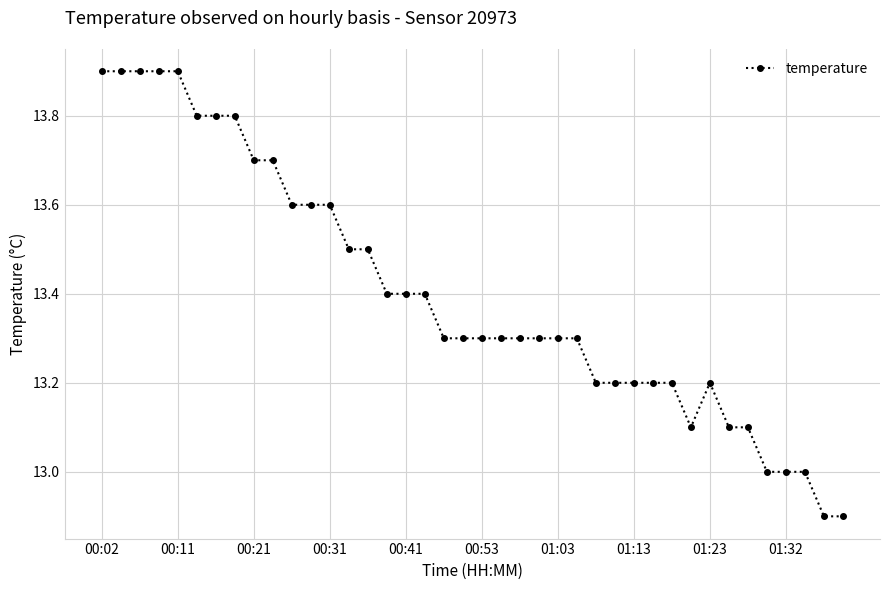

What is the difference between the maximum and minimum values?

1.0